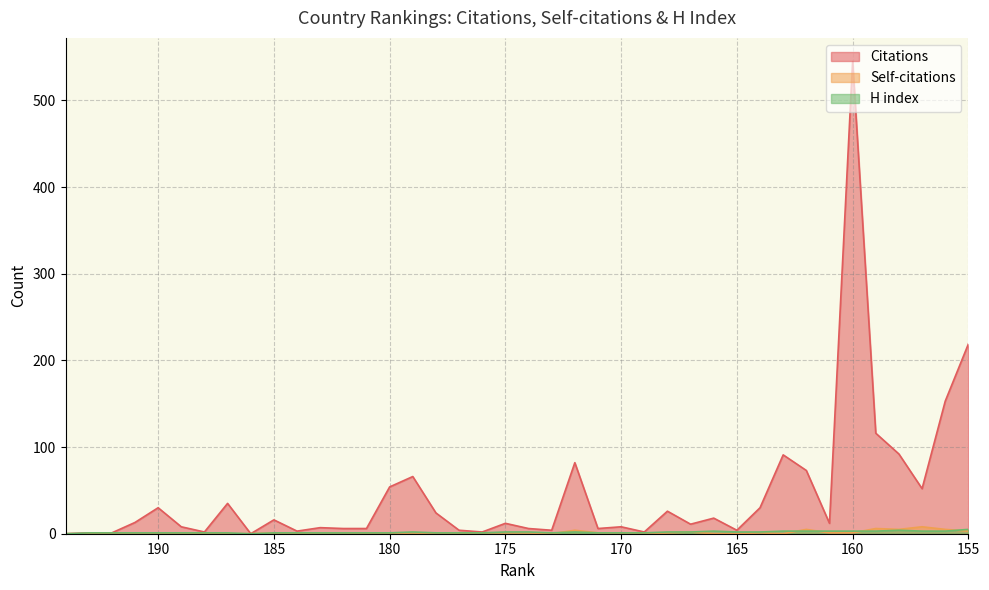

Count the Self-citations values in the range 0 to 1.

32